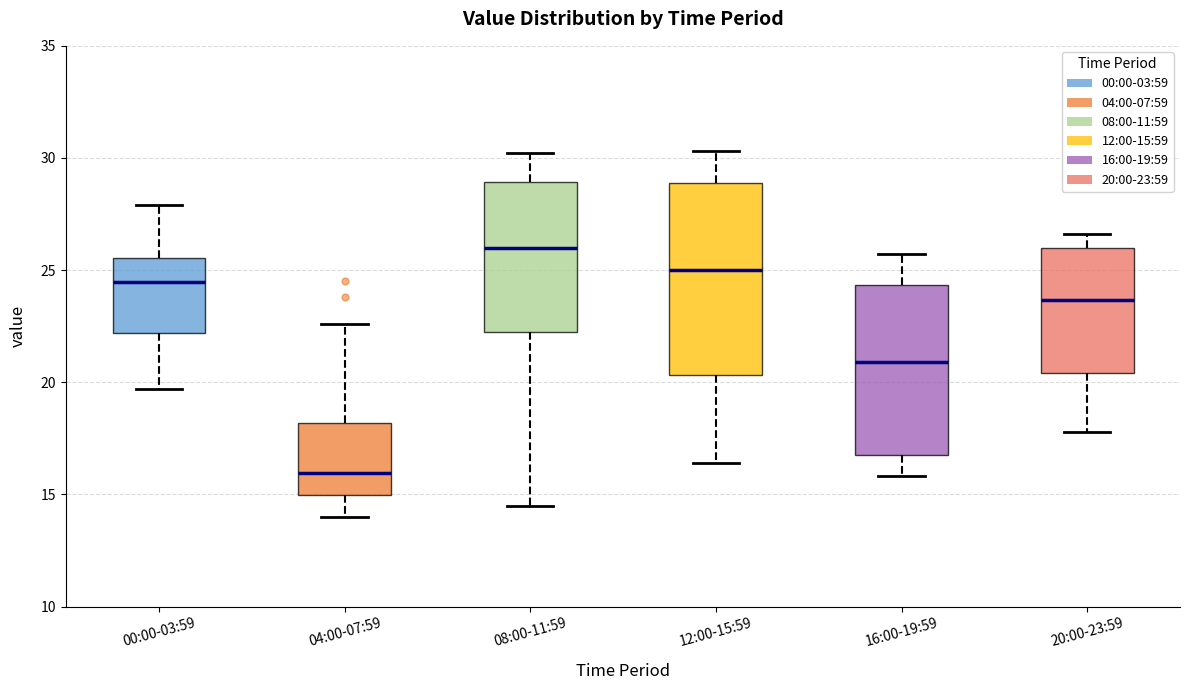

Which box has the lowest median line?

04:00-07:59